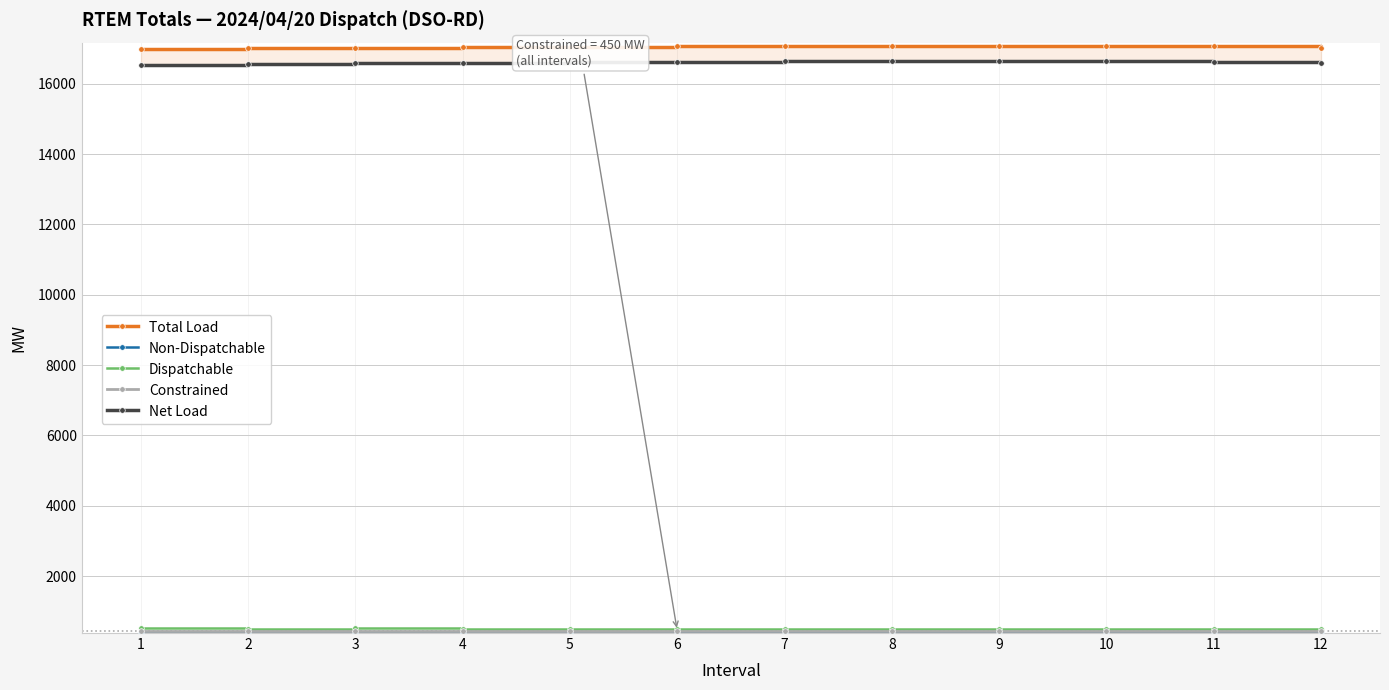

At how many categories does at least one series exceed 2182?

12